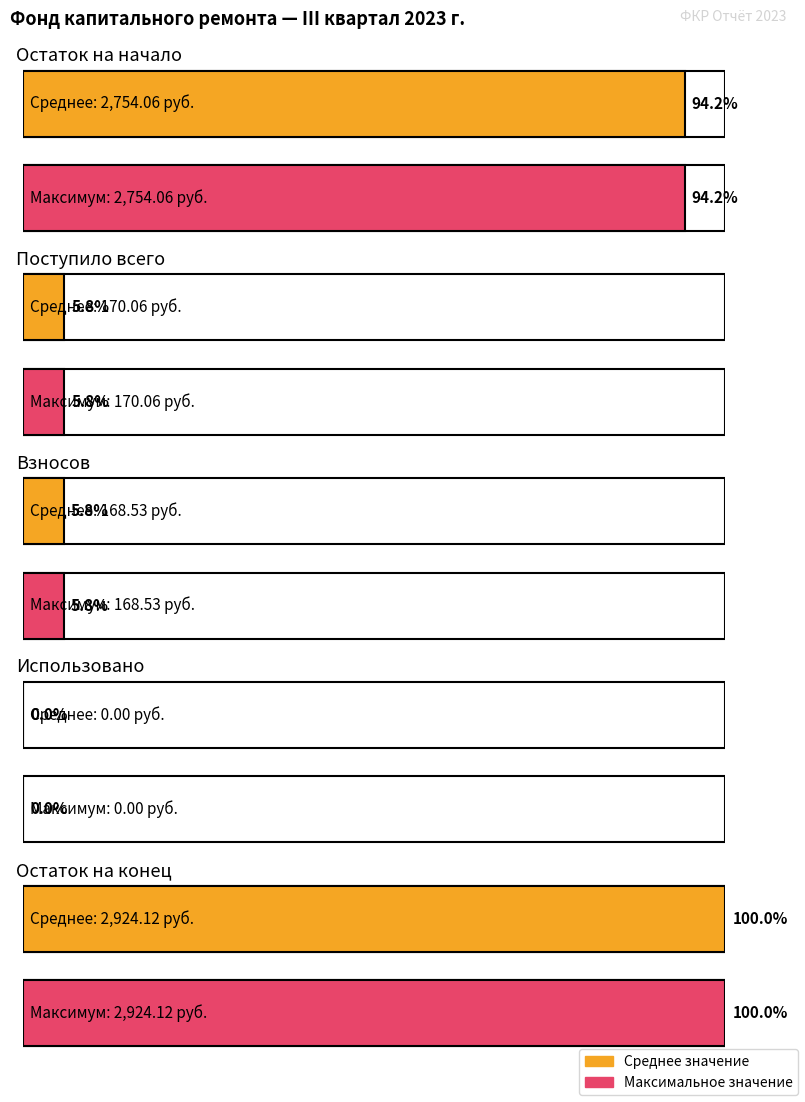

What is the sum of the Итого фонд капитального ремонта values at Поступило всего and Остаток на начало?

2924.1